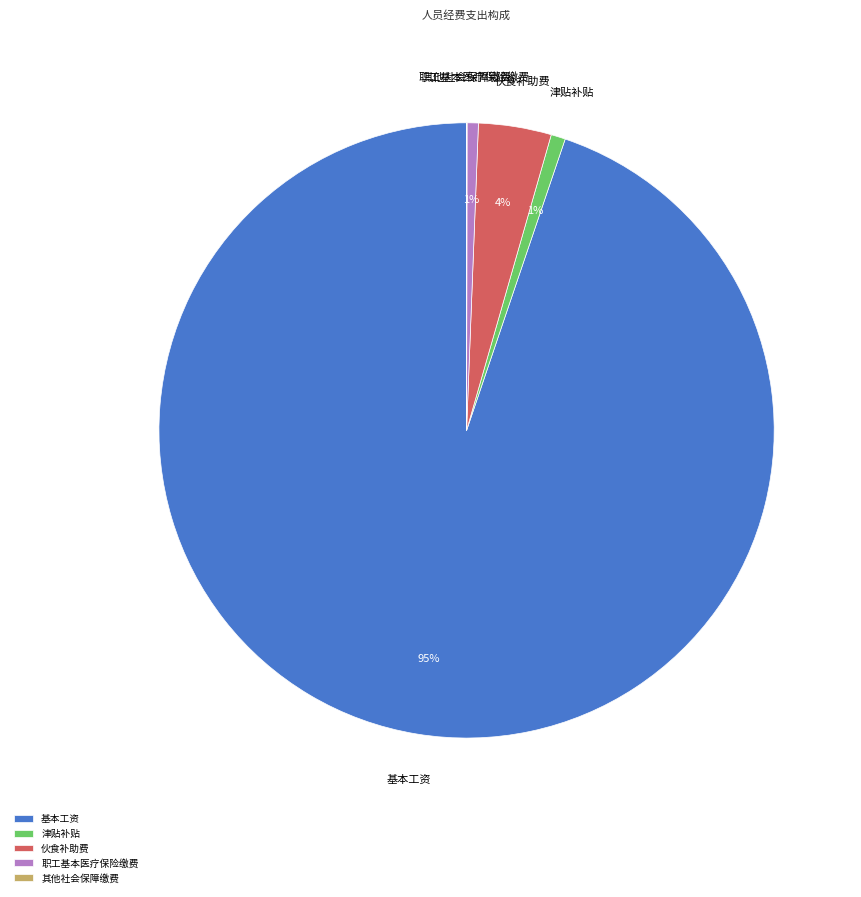

Is there any slice that represents more than half of the pie?

Yes